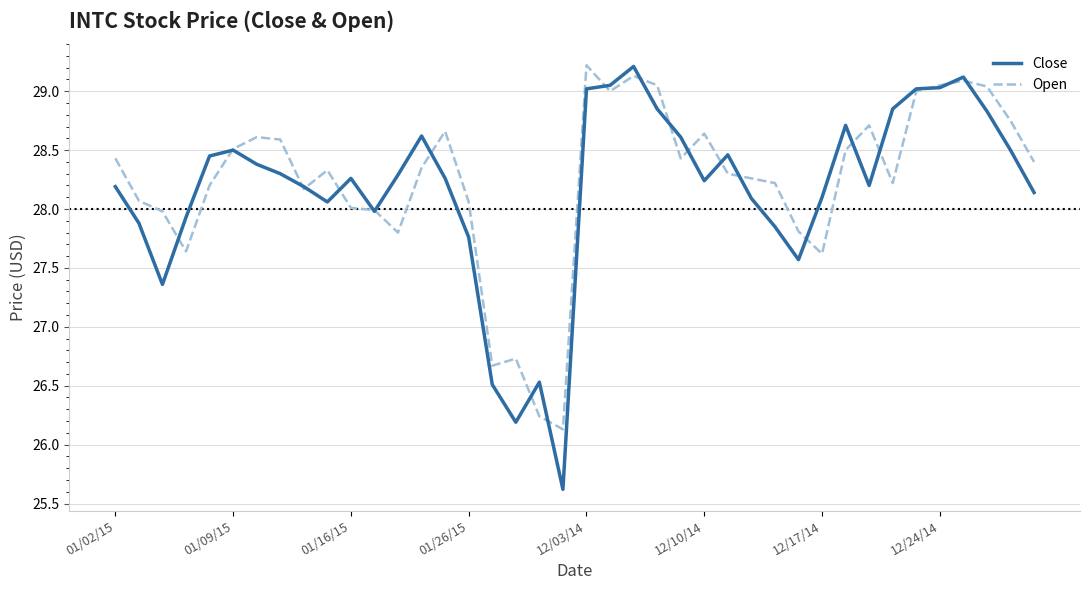

After their last crossing, which series has the higher values: Close or Open?

Open